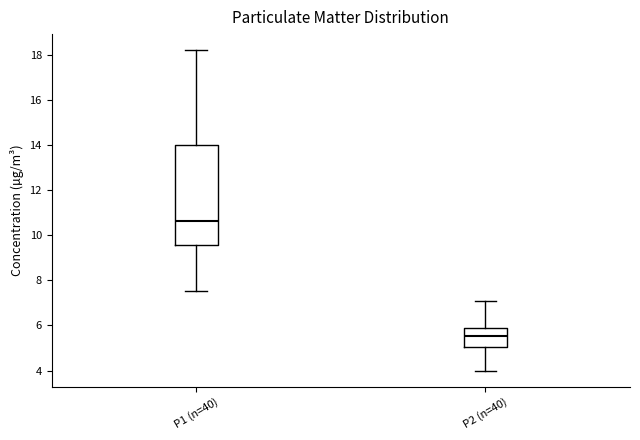

Where does the lower whisker of the box for P2 (n=40) end on the y-axis? The values are not printed on the chart, so give them approximately, as read against the axis.

4.0